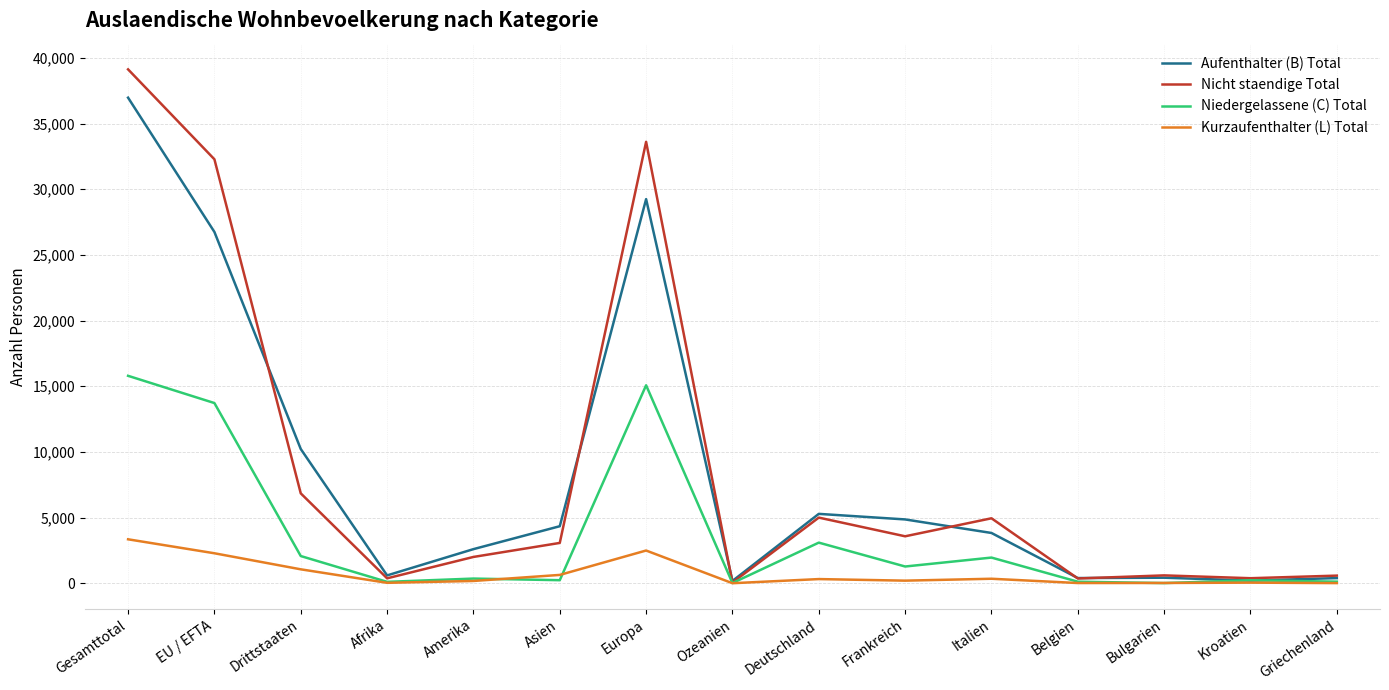

List the series in order of their peak value, lowest first.

Kurzaufenthalter (L) Total, Niedergelassene (C) Total, Aufenthalter (B) Total, Nicht staendige Total